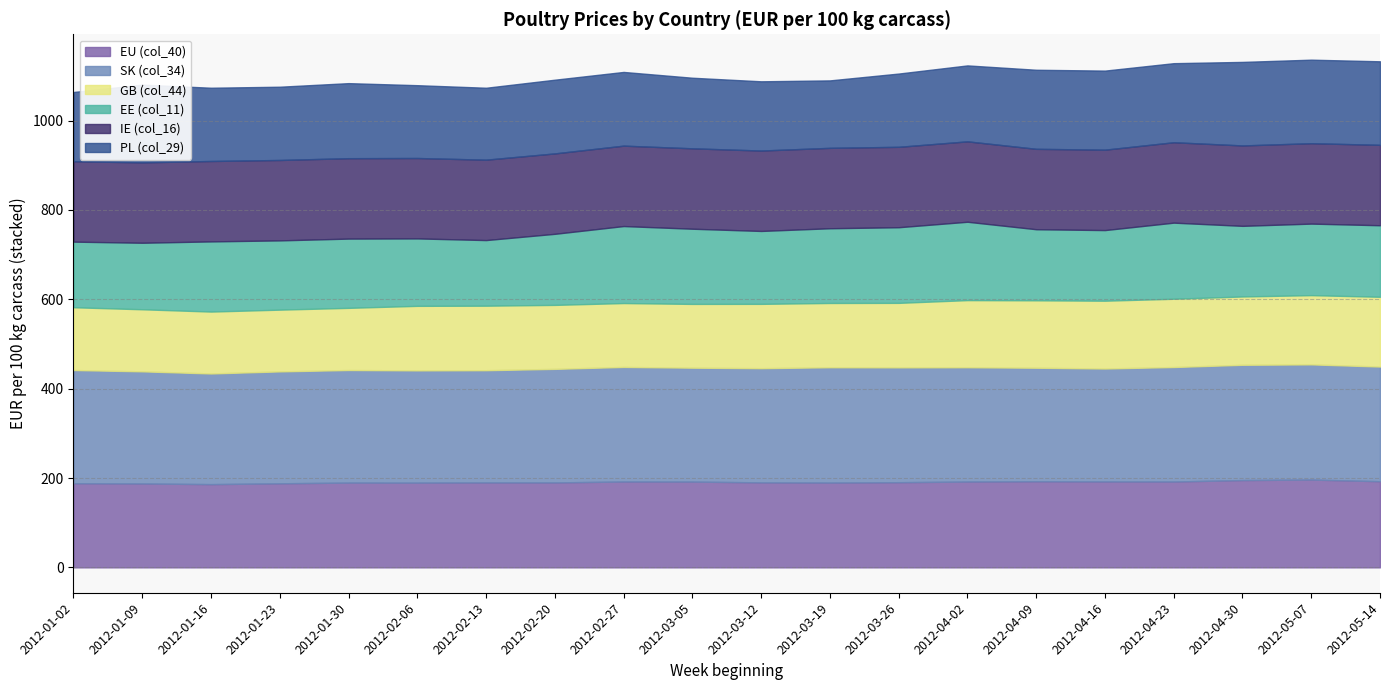

Rank the series by their maximum value, from lowest to highest.

GB (col_44), EE (col_11), IE (col_16), PL (col_29), EU (col_40), SK (col_34)